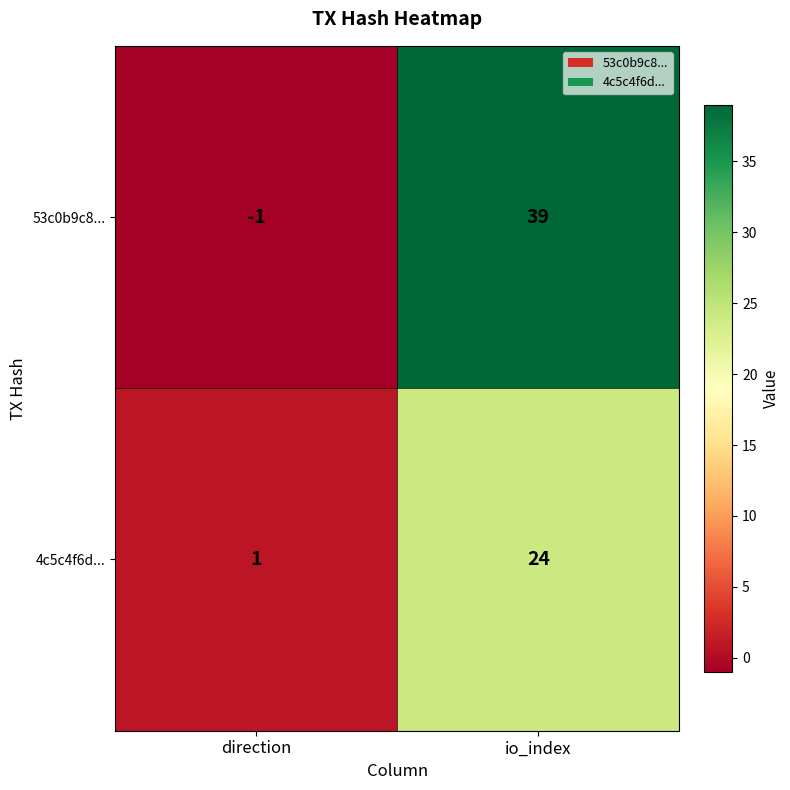

What is the difference between the highest and lowest values at io_index?

15